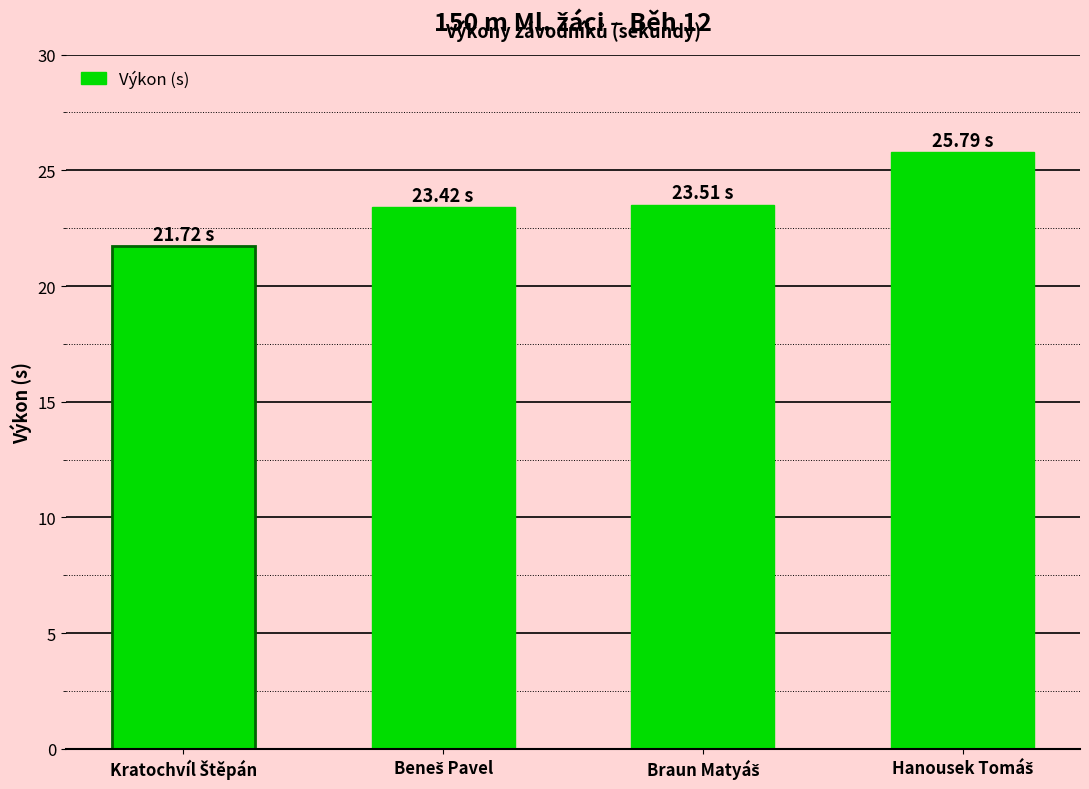

What is the difference between the second highest and minimum values?

1.8